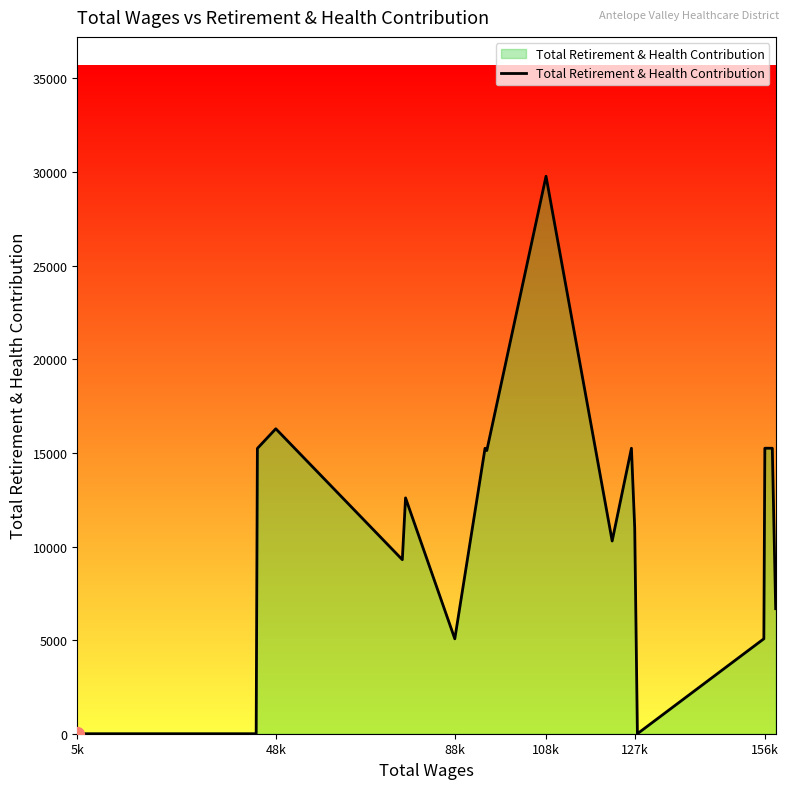

What is the difference between the maximum and minimum values?

29777